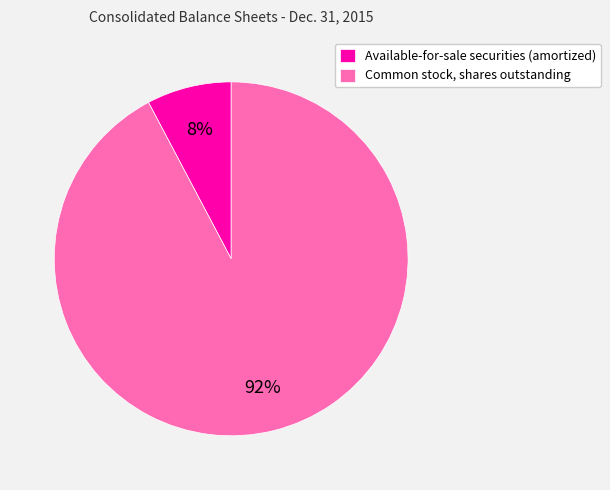

Rank the categories by value from highest to lowest.

Common stock, shares outstanding, Available-for-sale securities (amortized)